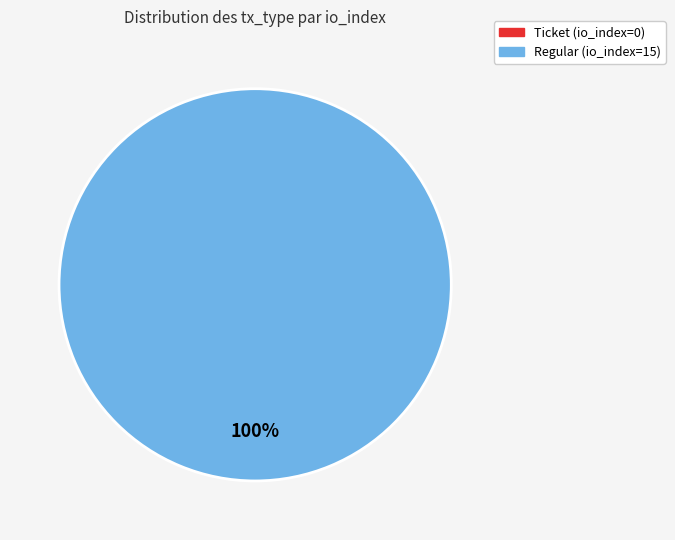

Is the sum of Regular (io_index=15) and Ticket (io_index=0) greater than half?

Yes